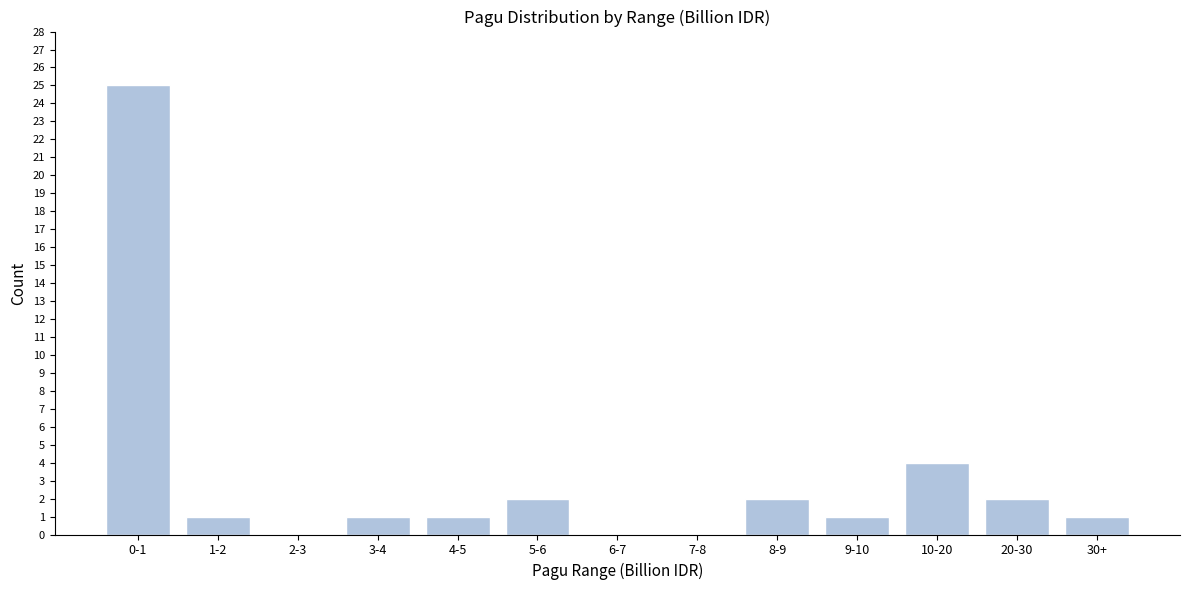

Reading left to right, transcribe all the data shown in this chart.

0-1=25	1-2=1	2-3=0	3-4=1	4-5=1	5-6=2	6-7=0	7-8=0	8-9=2	9-10=1	10-20=4	20-30=2	30+=1